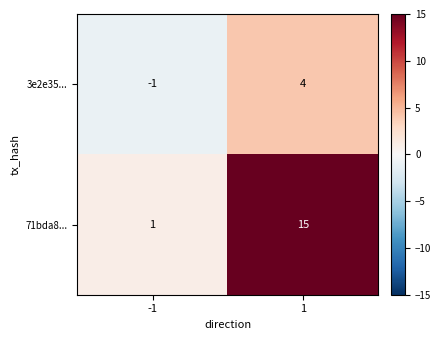

What value does the 71bda8... series have at 1, to the nearest 5?

15